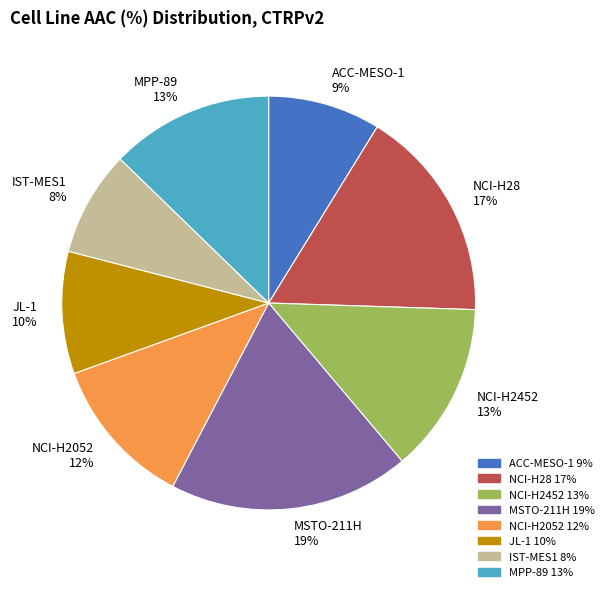

The JL-1 slice represents 10% of the pie. True or false?

True